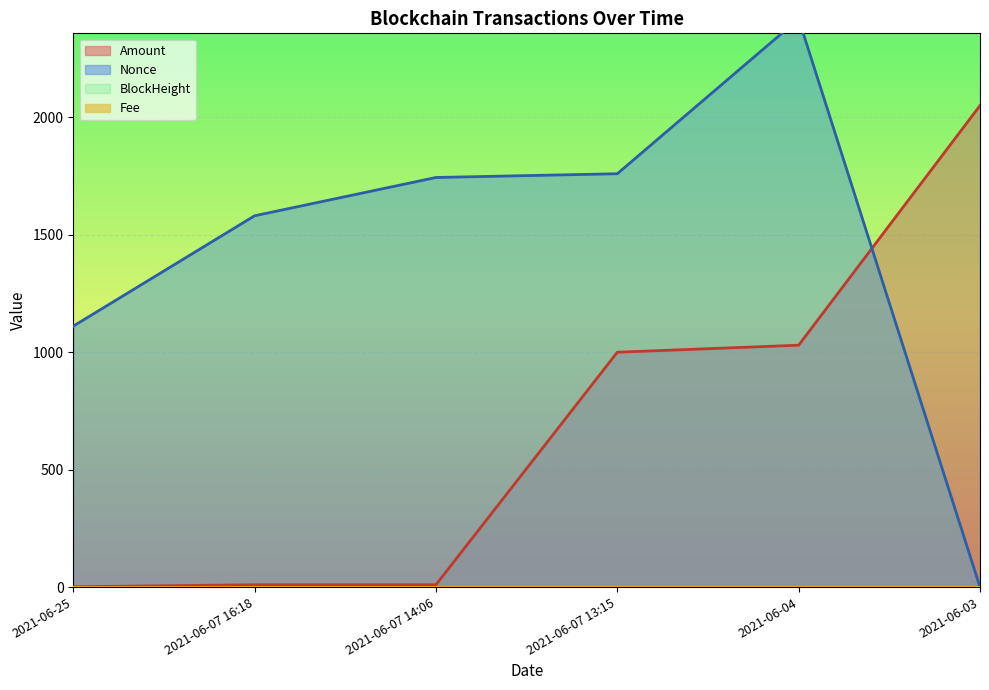

List the labels in order of Nonce value, smallest first.

2021-06-03, 2021-06-25, 2021-06-07 16:18, 2021-06-07 14:06, 2021-06-07 13:15, 2021-06-04